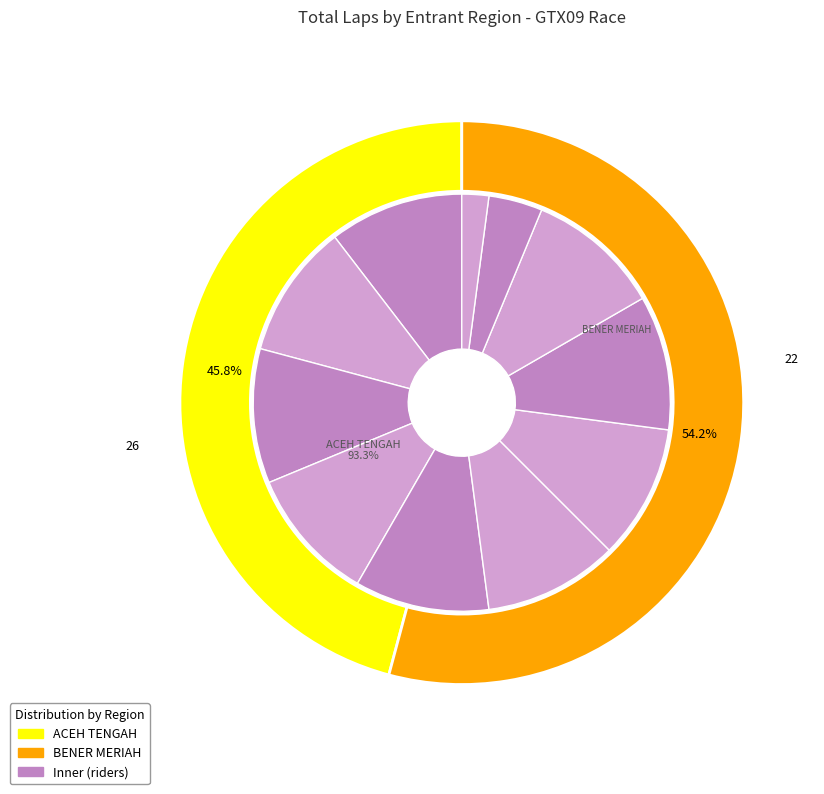

Which slice is the smallest?

AMIRUL KAIN